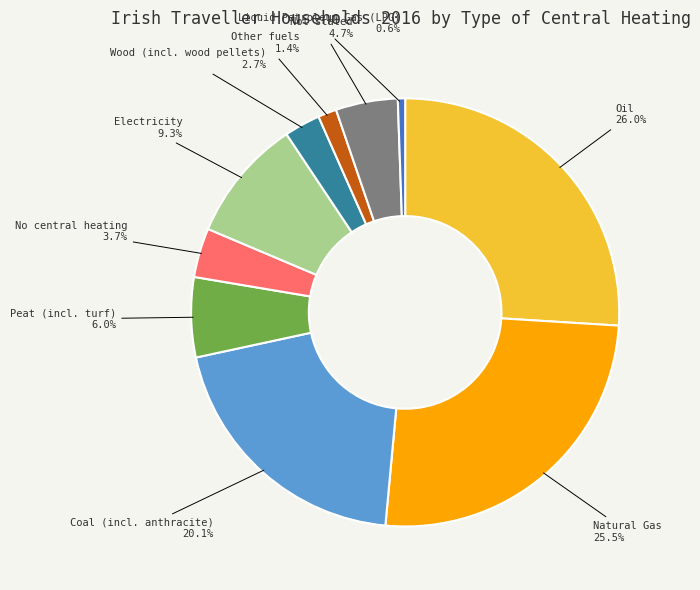

Is there a majority slice in this chart?

No